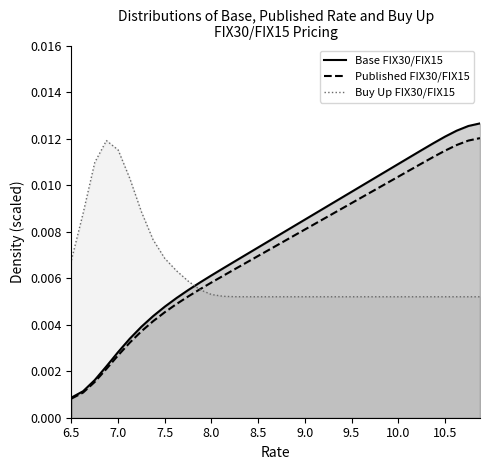

How many lines are shown in the chart?

3